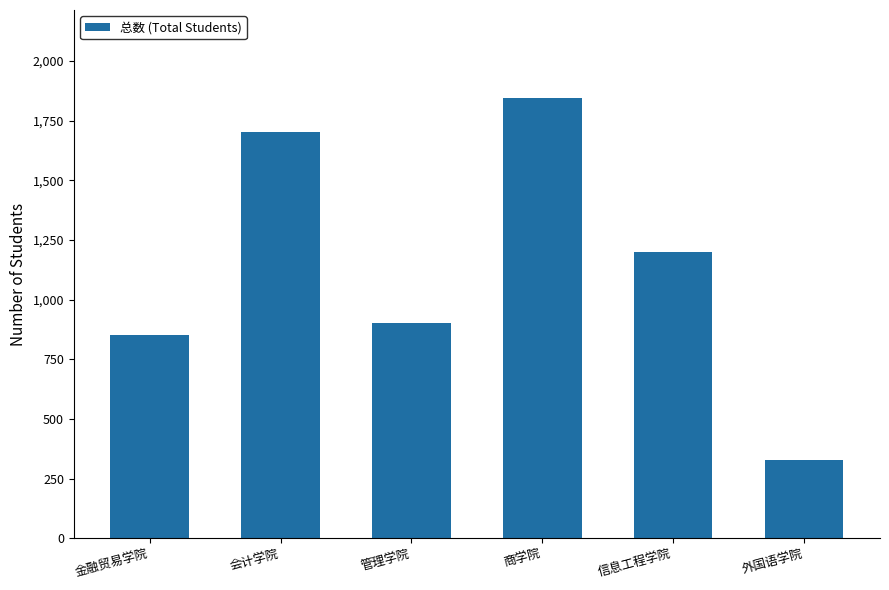

Which label corresponds to the smallest value in the chart?

外国语学院